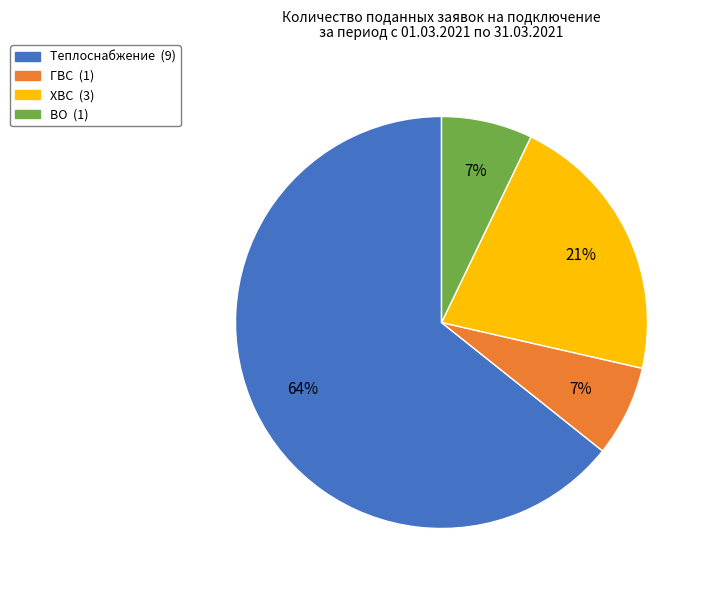

Count the number of slices in the pie.

4